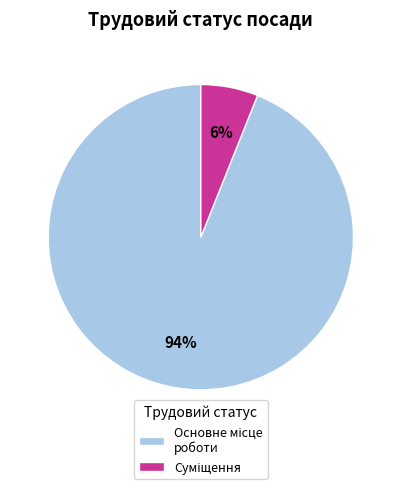

Count the number of slices in the pie.

2